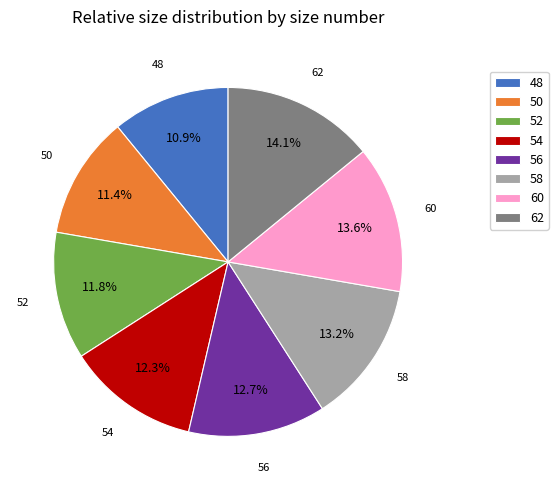

To the nearest percent, what is the difference between the 60 and 54 slice percentages?

1%